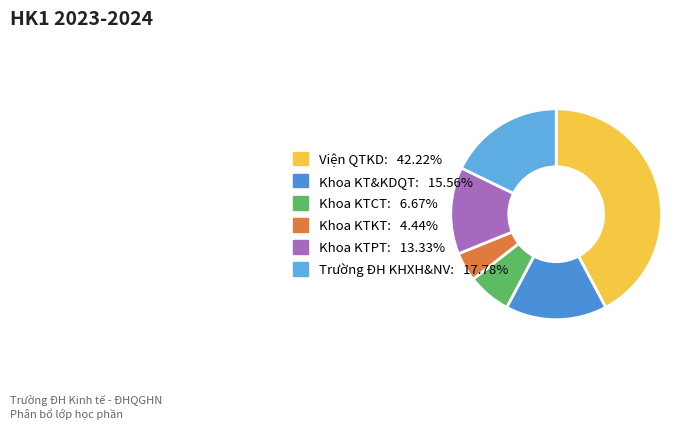

How many slices are in this pie chart?

6